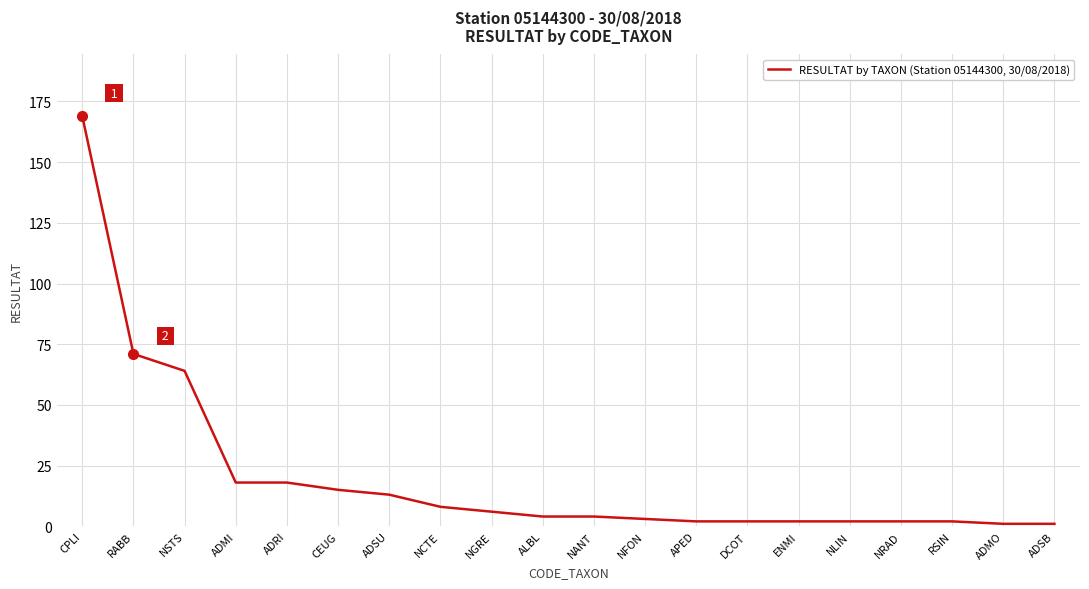

Is it true that the value at ADSU is 3?

False